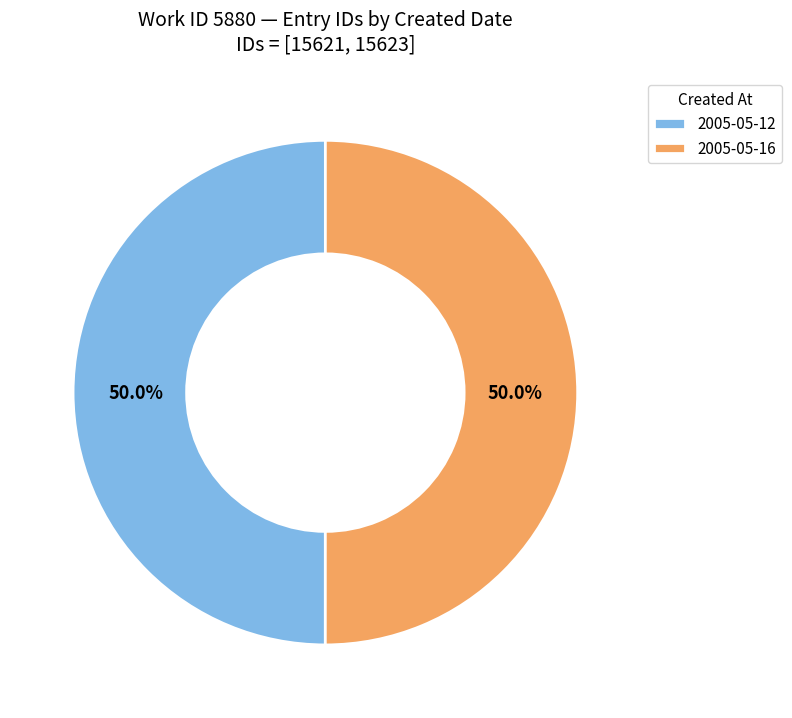

Count the number of slices in the pie.

2